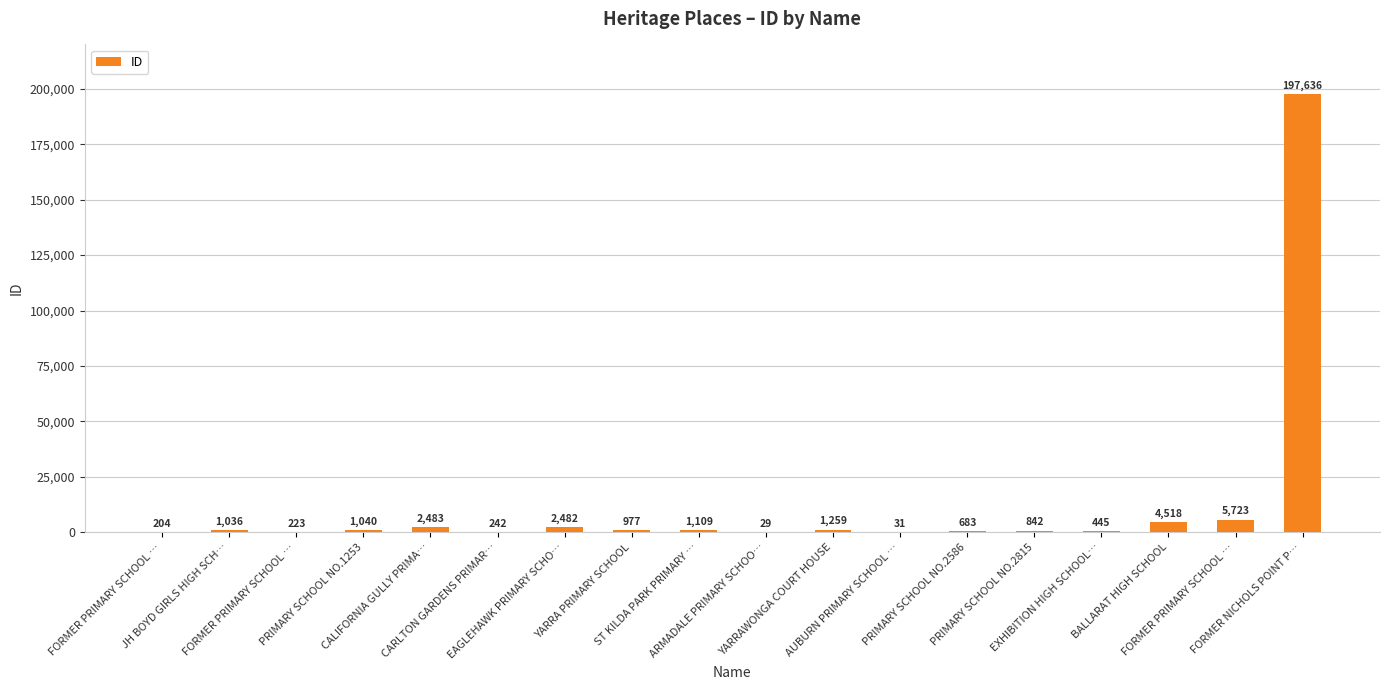

What is the approximate value at JH BOYD GIRLS HIGH SCH…?

1036